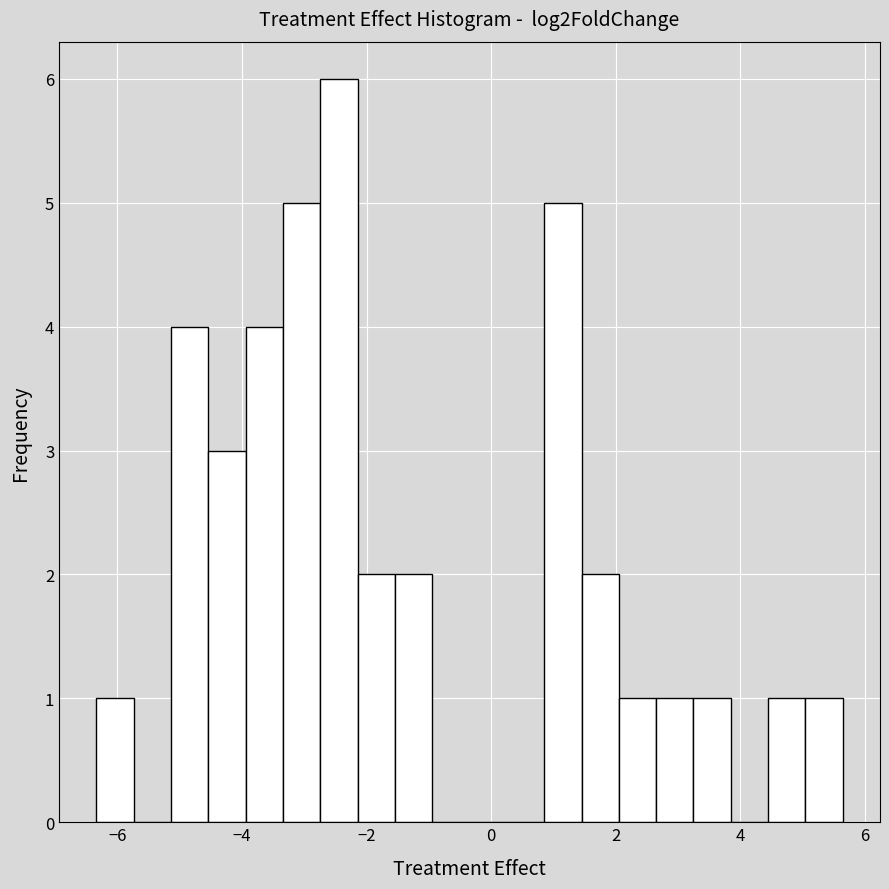

Read against the x-axis, roughly where is the centre of the tallest bar?

-2.4